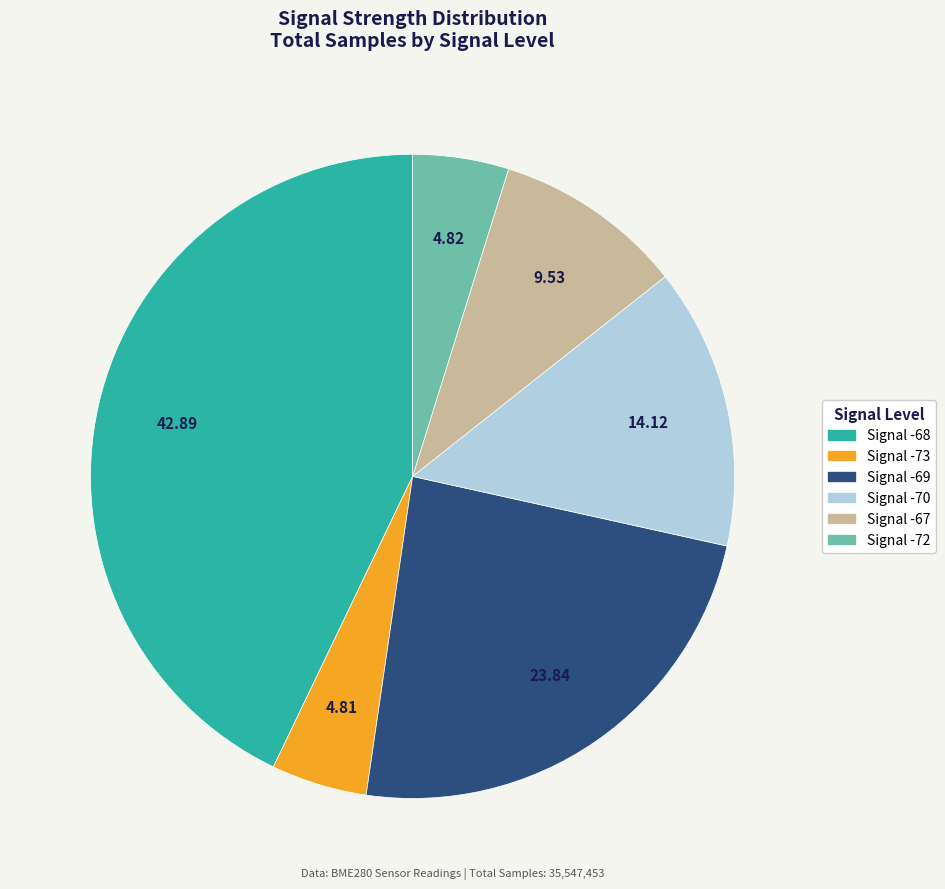

How many slices are in this pie chart?

6